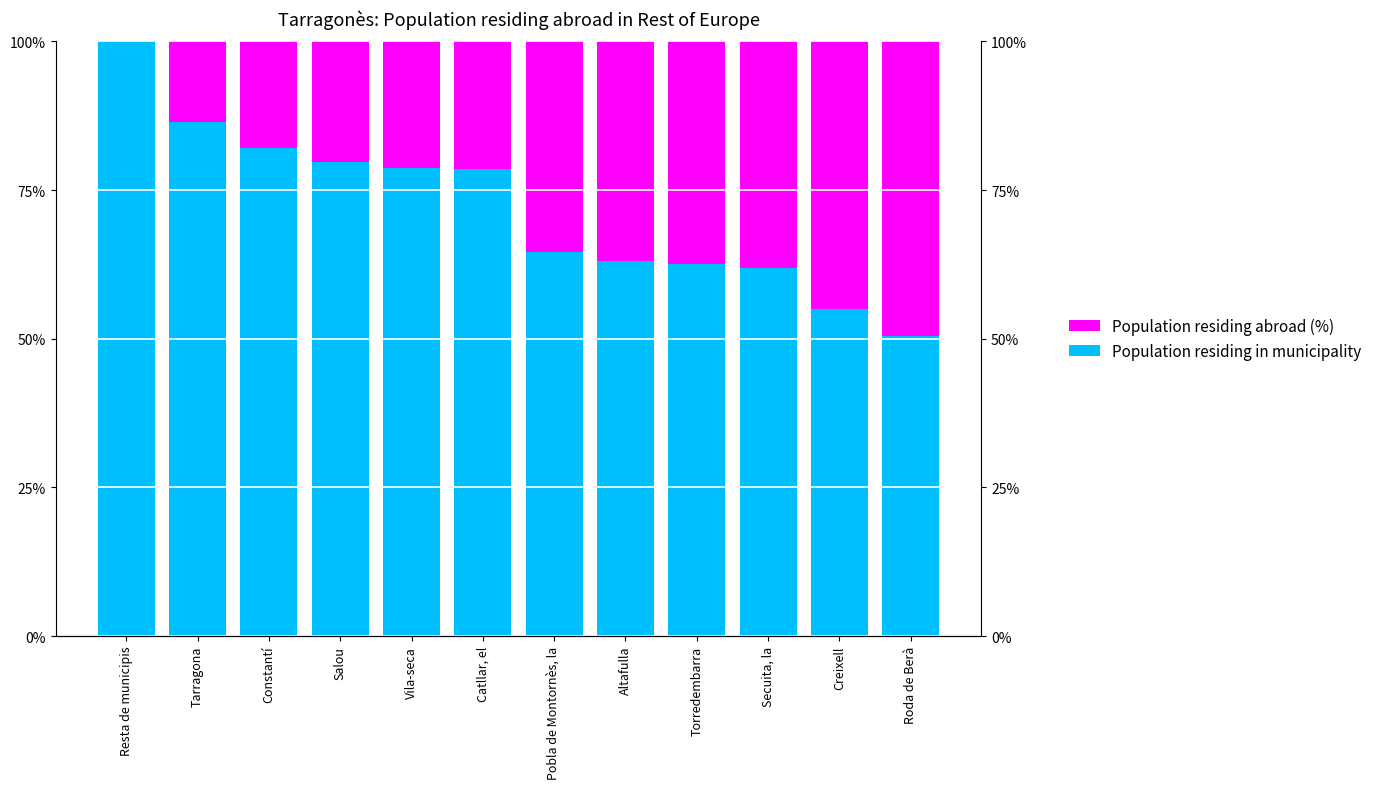

Rank the series at Resta de municipis from lowest to highest value.

Population residing abroad (%), Population residing in municipality